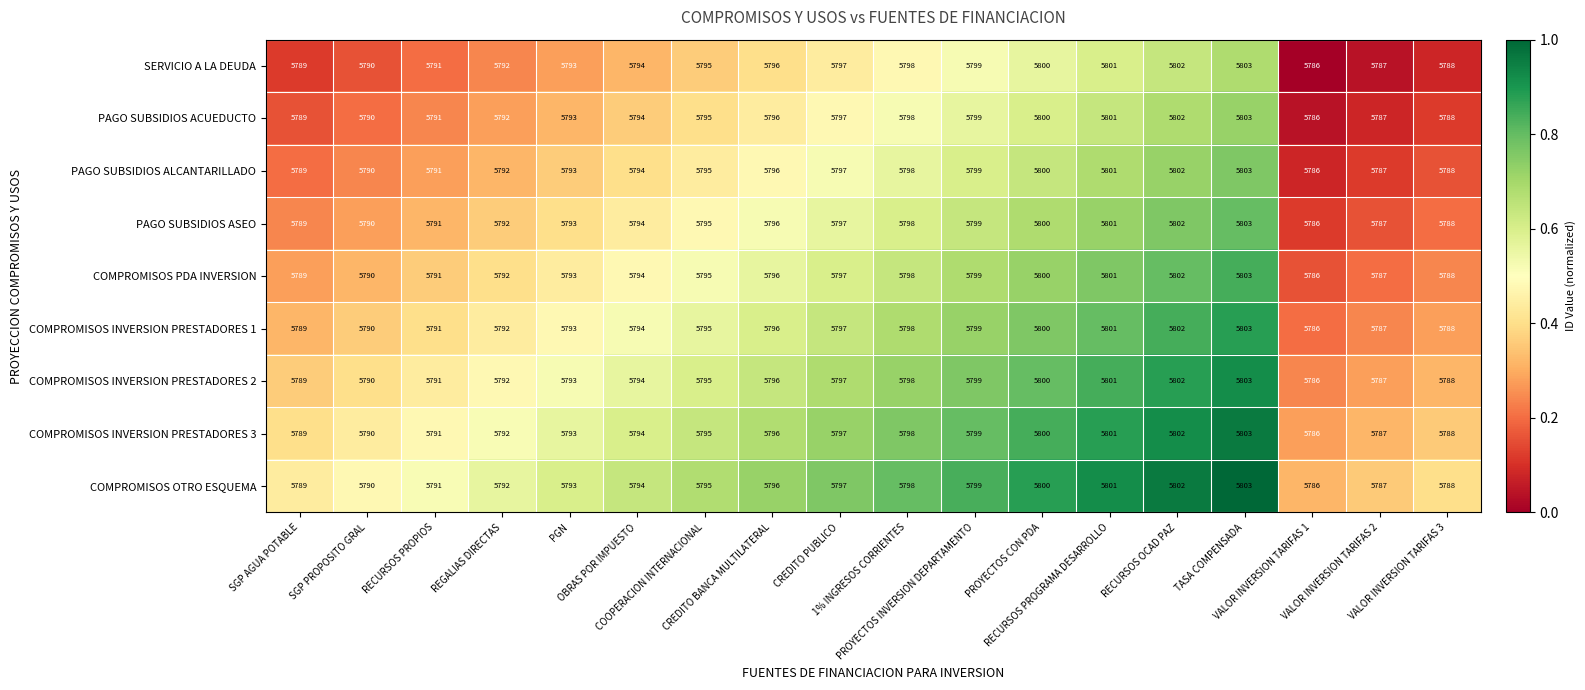

What is the difference between the second highest and second lowest values in the PAGO SUBSIDIOS ALCANTARILLADO series?

15